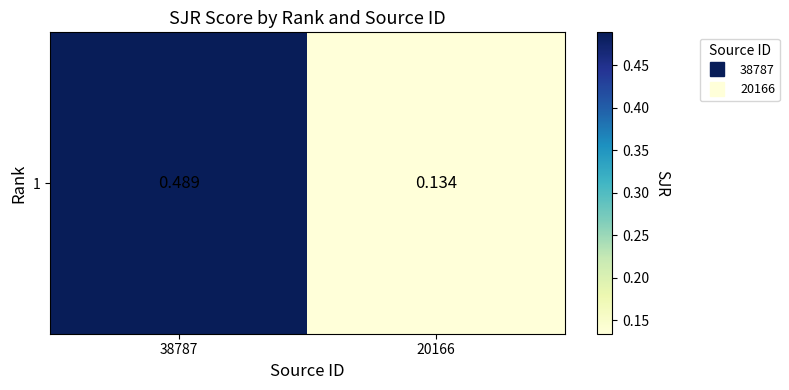

Between 38787 and 20166, which is larger?

38787